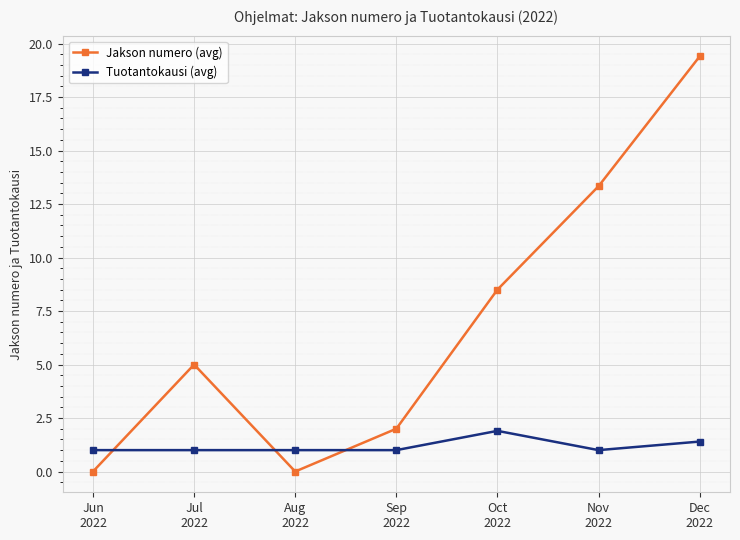

Which series has the widest spread of values?

Jakson numero (avg)